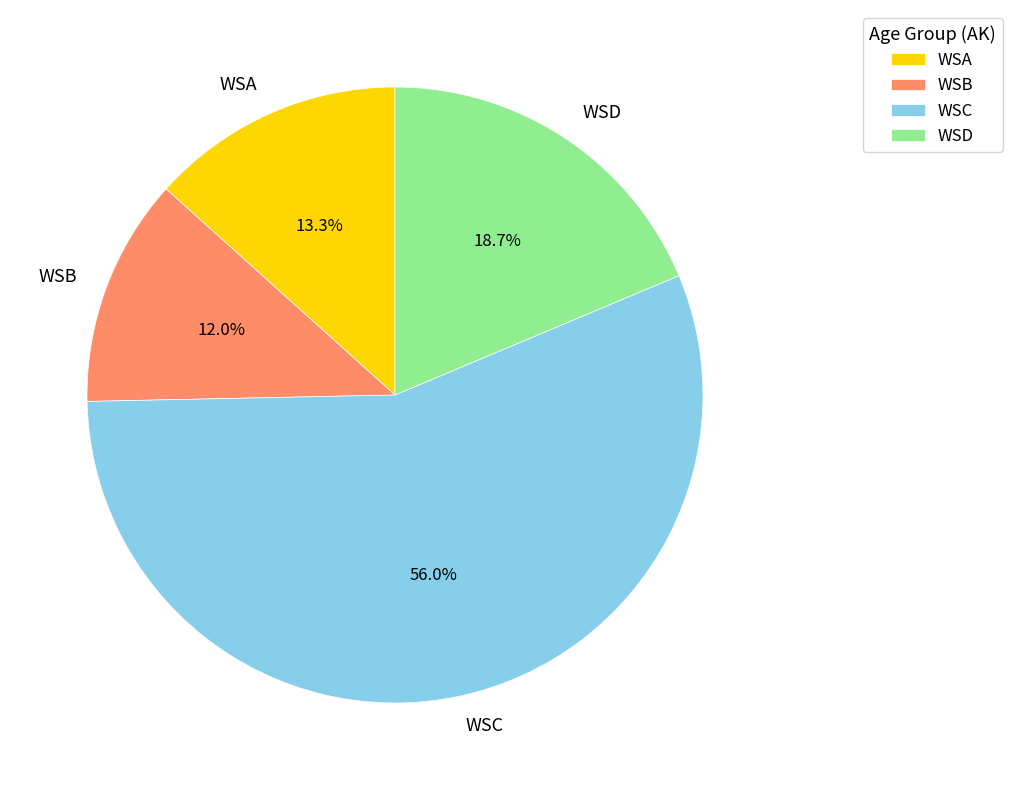

Which slice is the largest?

WSC